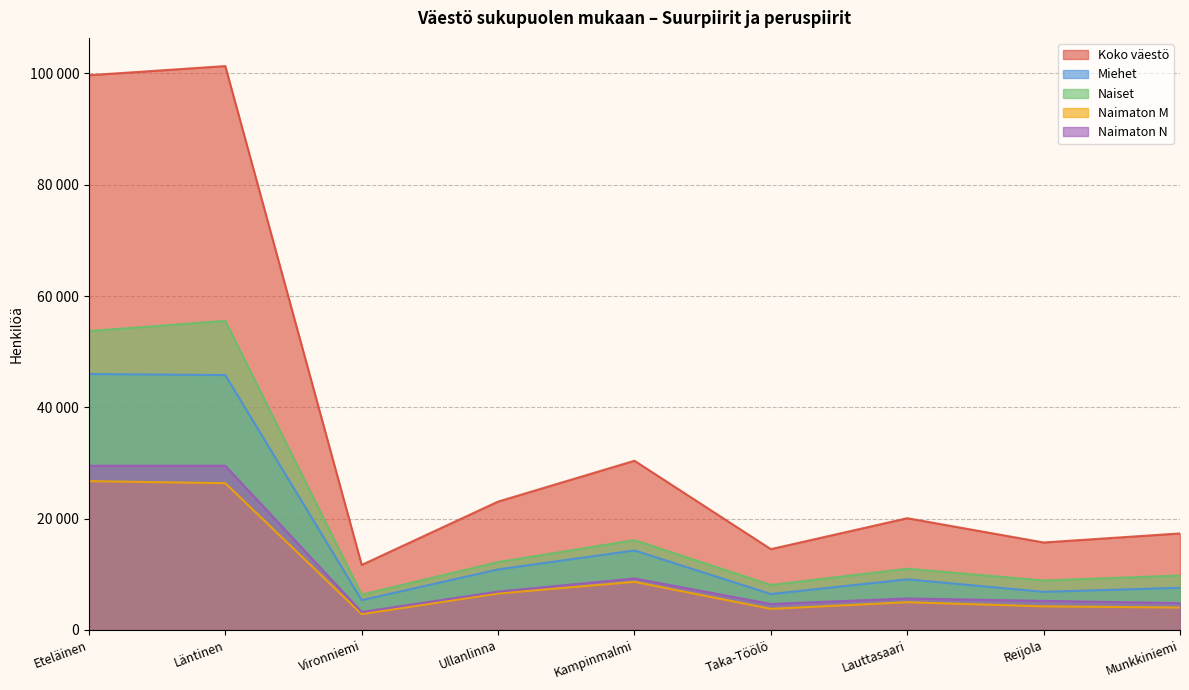

Count the number of categories in the chart.

9